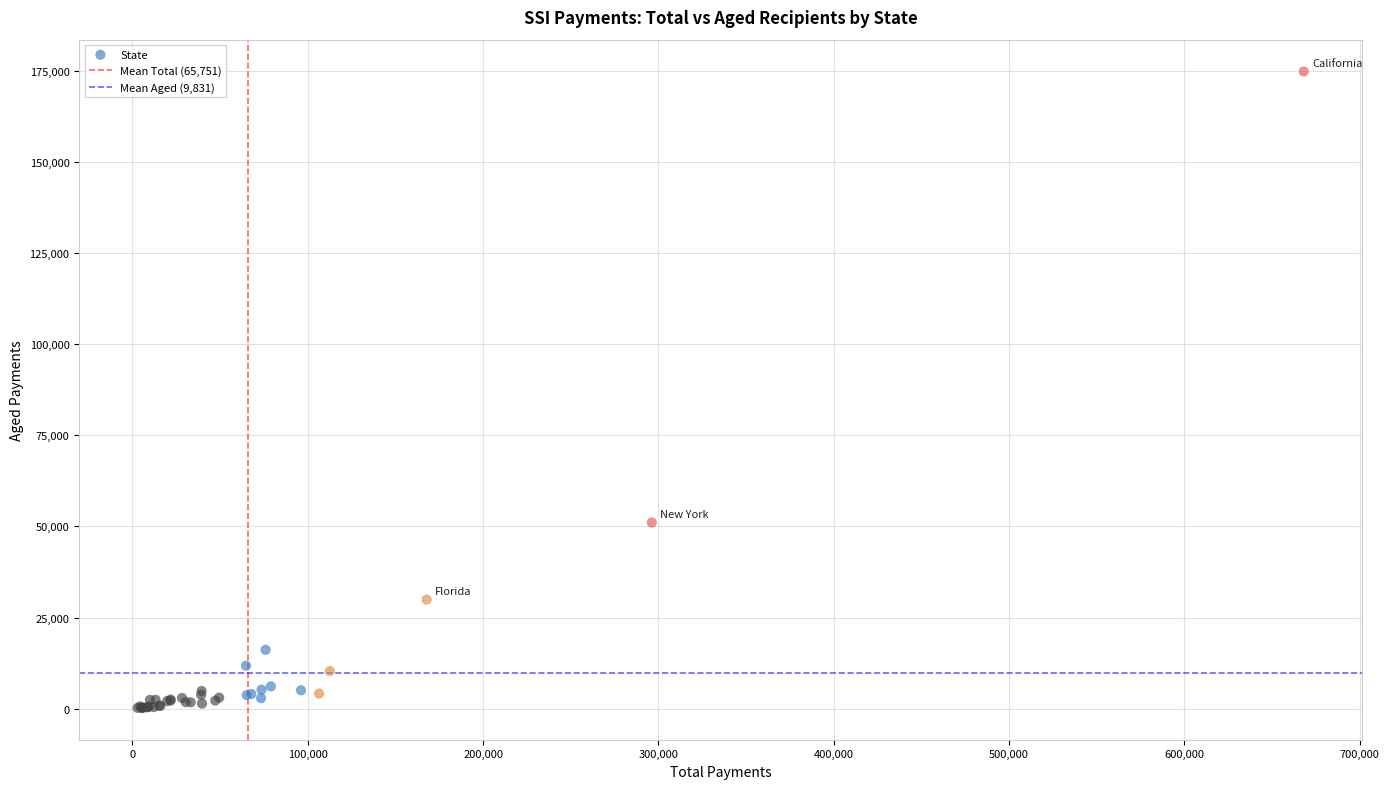

What Y value in the scatter plot is closest to 87515?

51080